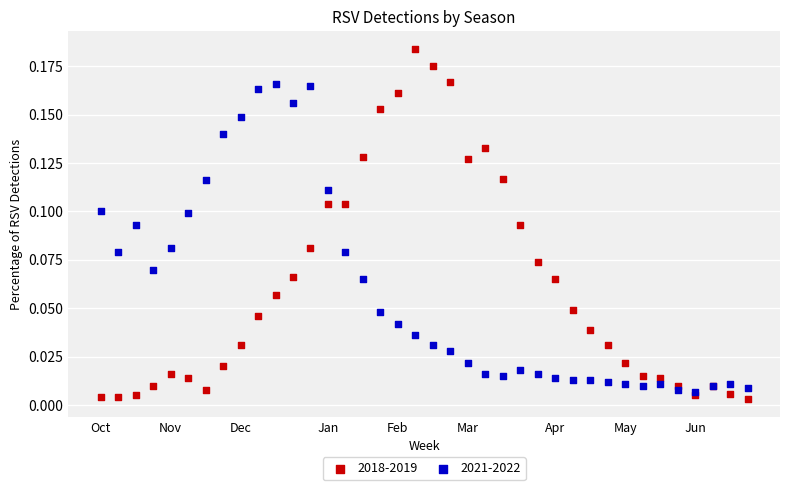

Which series reaches the minimum Y coordinate?

2018-2019